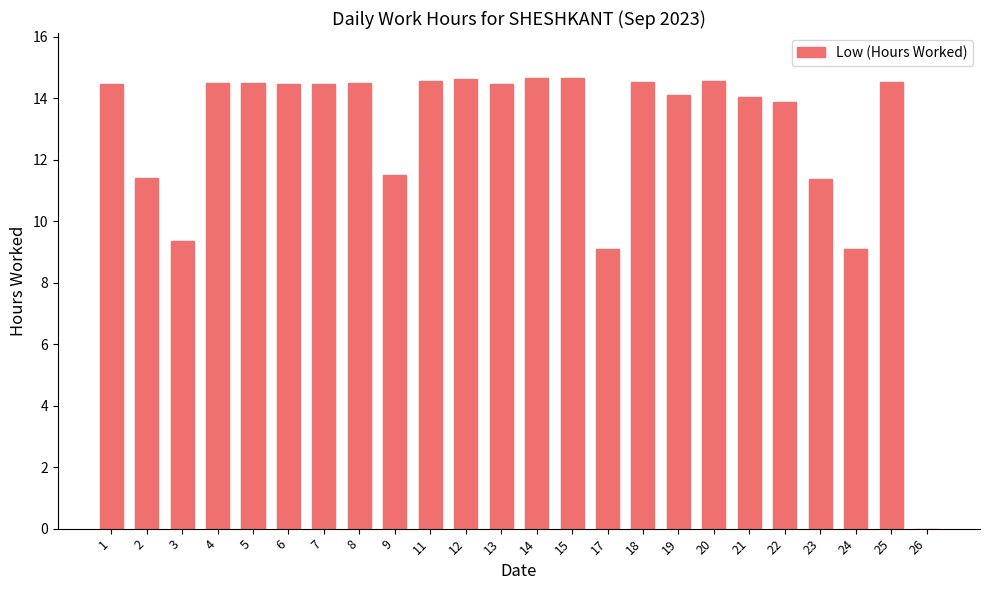

How many positive values are there?

23